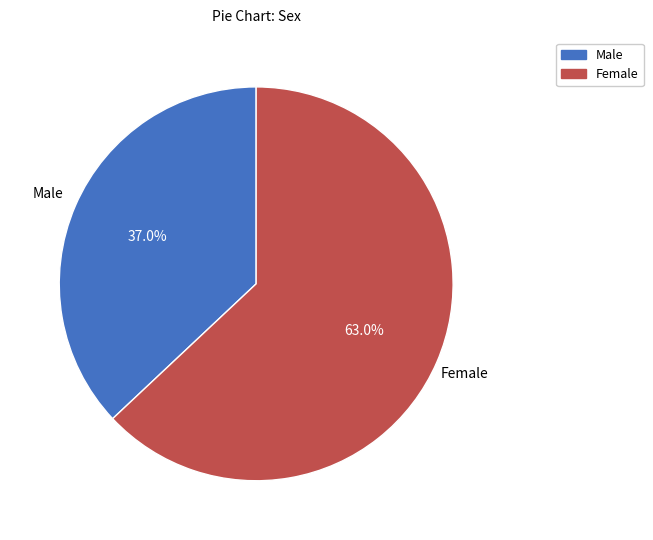

Which has a higher value, Male or Female?

Female